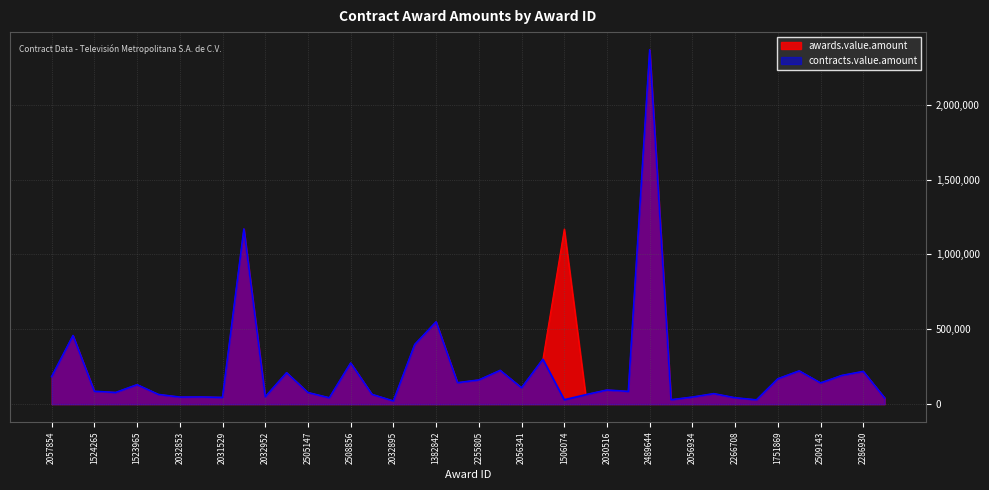

True or false: contracts.value.amount has a value of 184000.0 at 2057854.

True